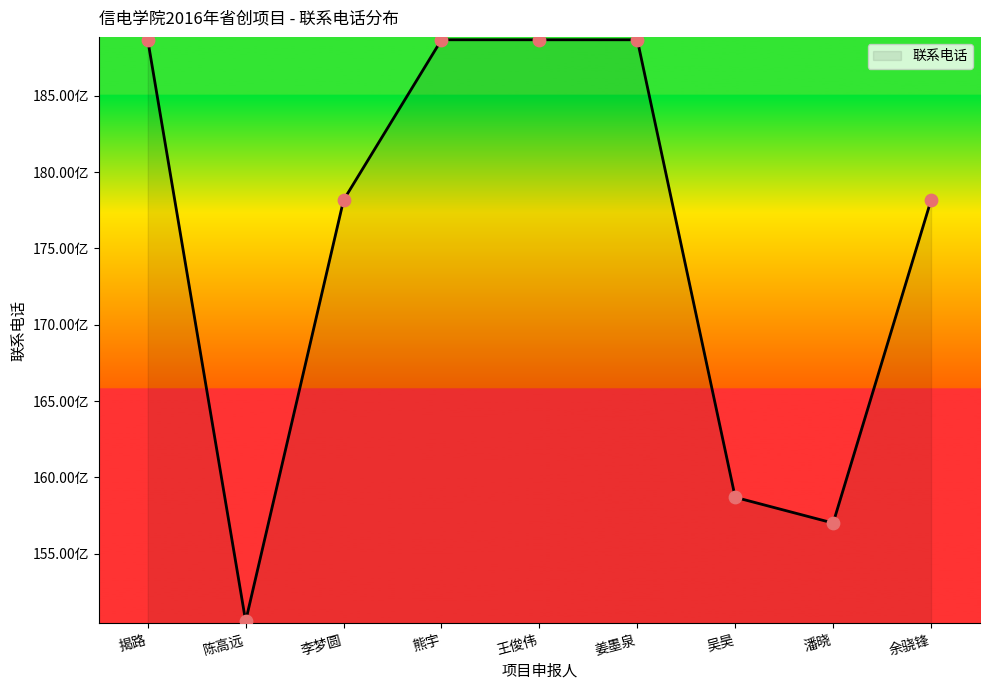

Between 陈高远 and 潘晓, which is larger?

潘晓